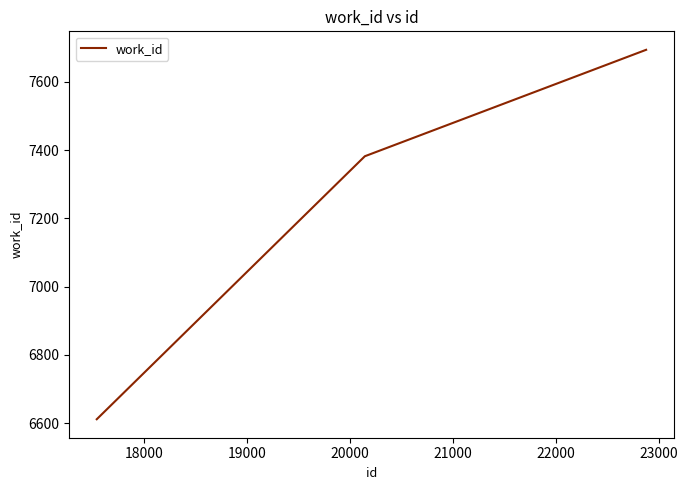

What is the smallest value displayed?

6611